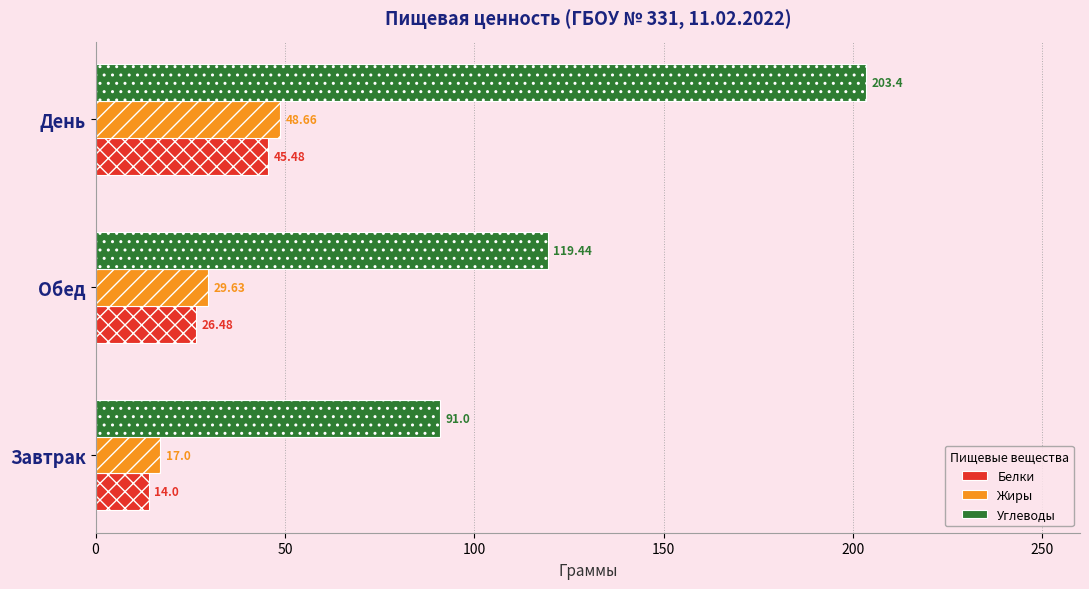

How many categories are shown in the chart?

3